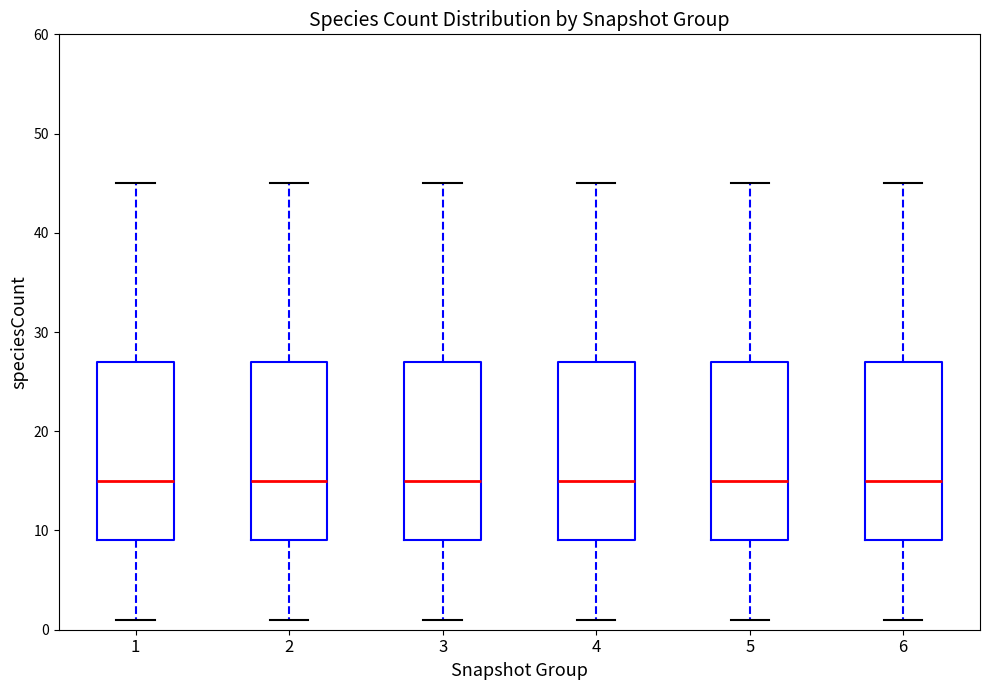

Reading left to right, read every box against the y-axis: the position of its median line, the range the box covers, and the ends of its whiskers. The values are not printed on the chart, so give them approximately, as read against the axis.

1: median 15, box 9 to 27, whiskers 1 to 45
2: median 15, box 9 to 27, whiskers 1 to 45
3: median 15, box 9 to 27, whiskers 1 to 45
4: median 15, box 9 to 27, whiskers 1 to 45
5: median 15, box 9 to 27, whiskers 1 to 45
6: median 15, box 9 to 27, whiskers 1 to 45